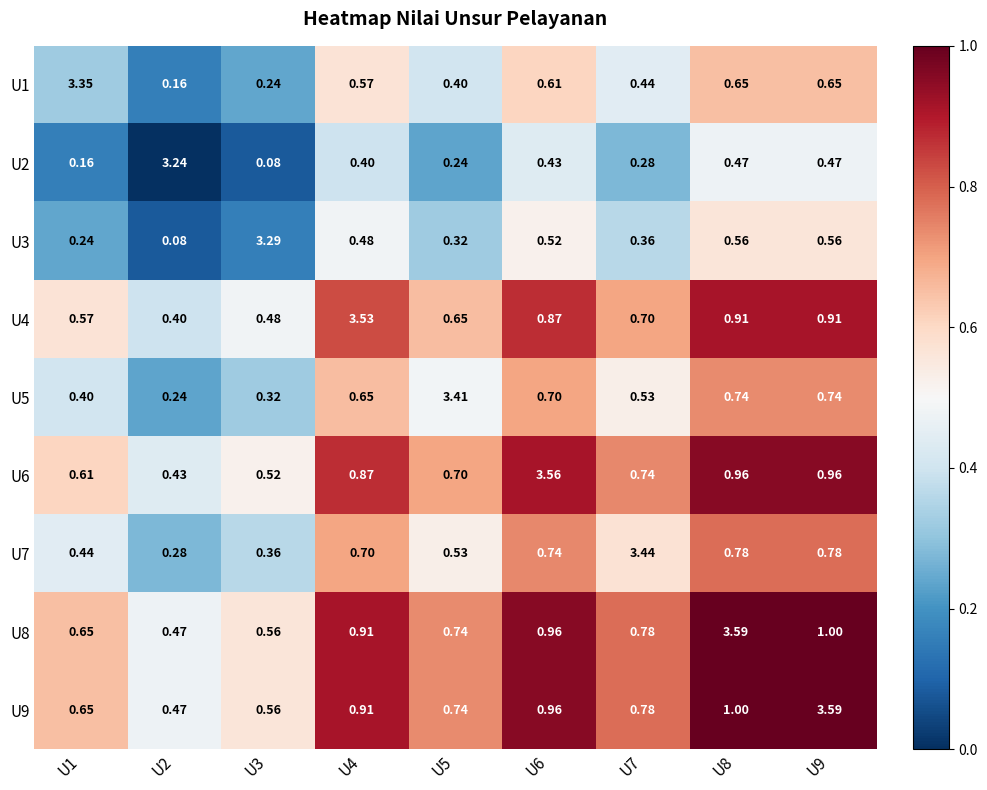

At which category does the chart reach its minimum across all series?

U2